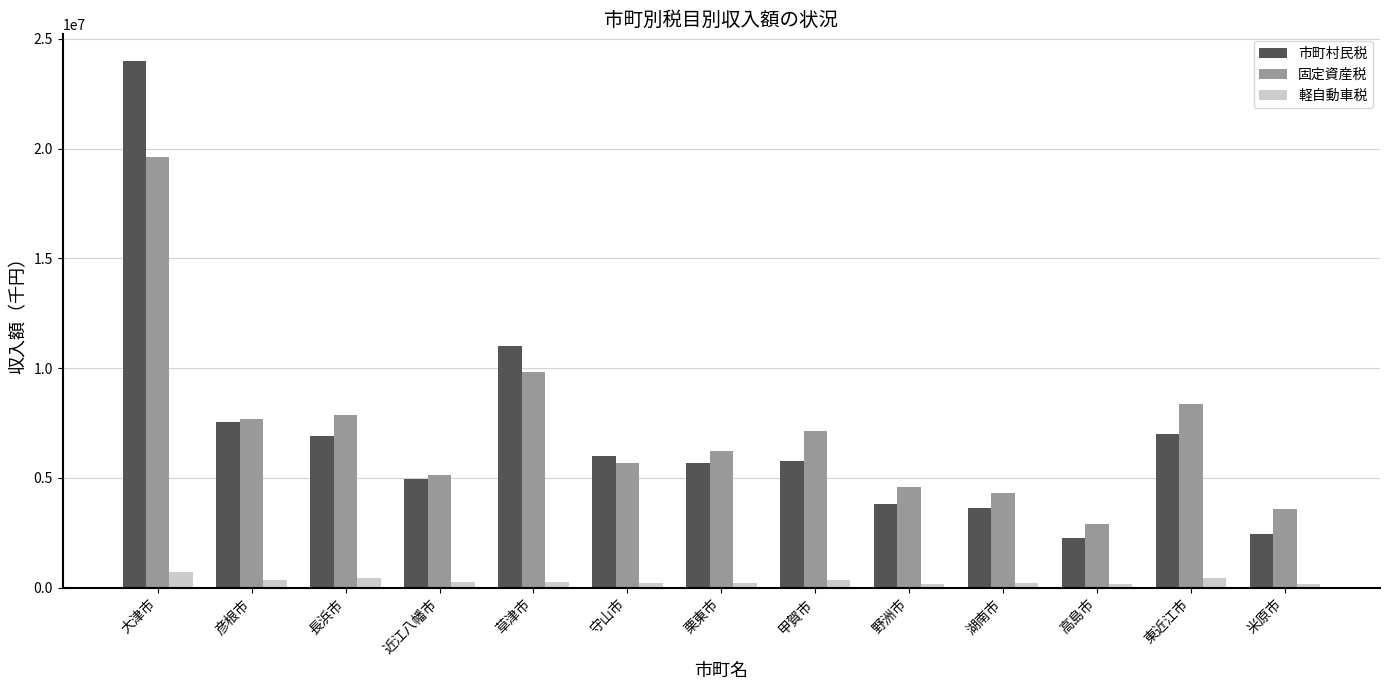

Which series has the largest range (max minus min)?

市町村民税